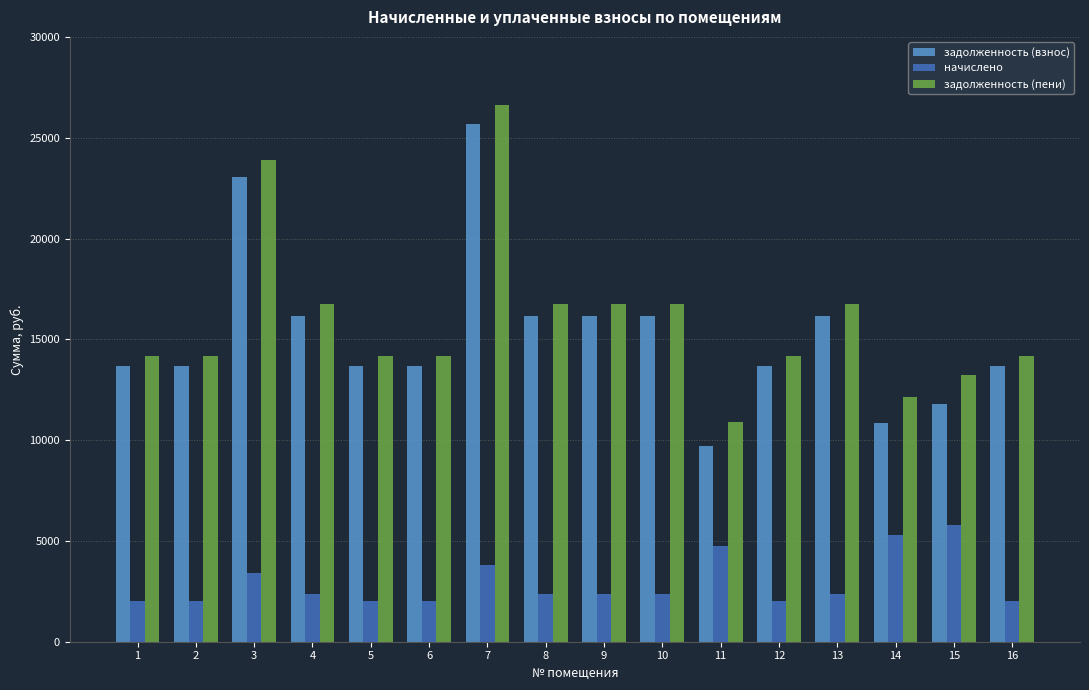

Rank the series at 6 from lowest to highest value.

начислено, задолженность (взнос), задолженность (пени)